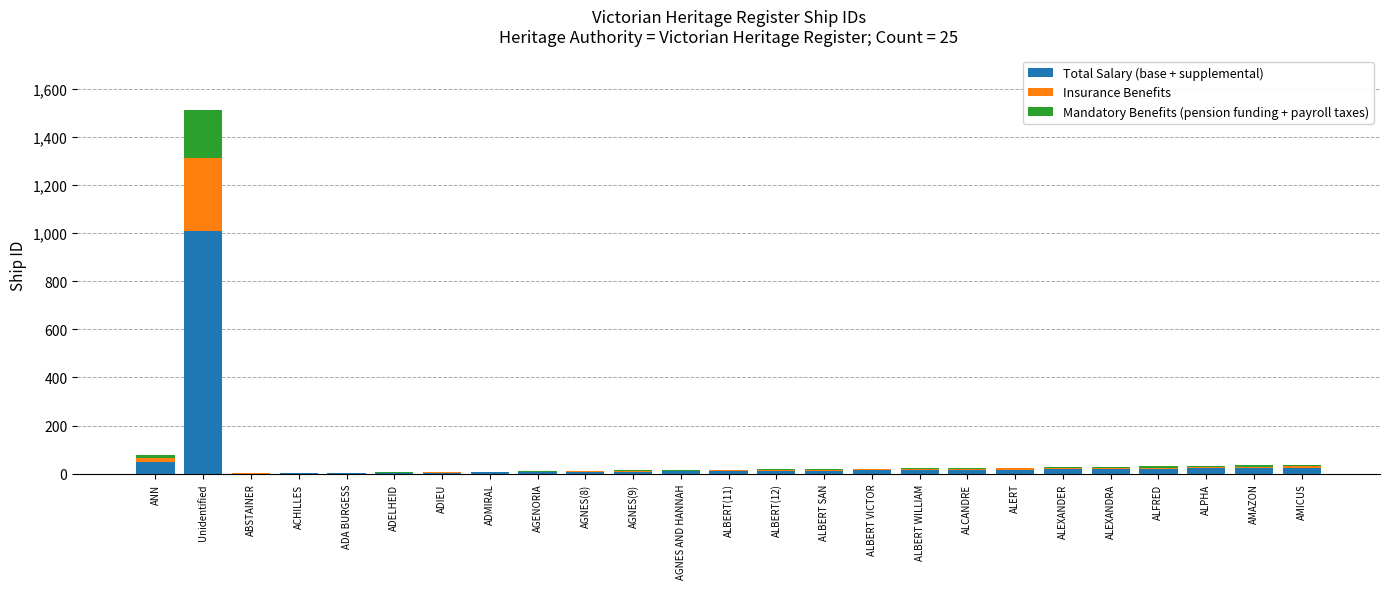

At which label does Total Salary (base + supplemental) reach its peak?

Unidentified